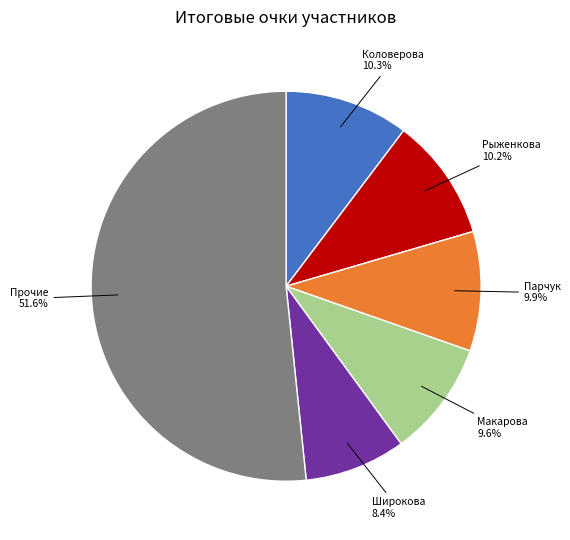

Is there any slice that represents more than half of the pie?

Yes